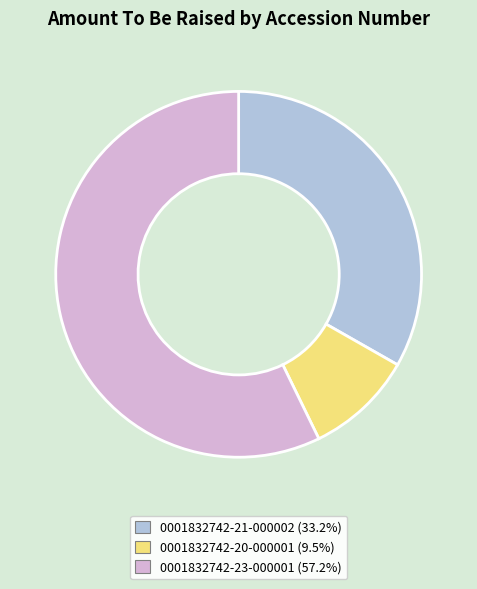

Is there a majority slice in this chart?

Yes